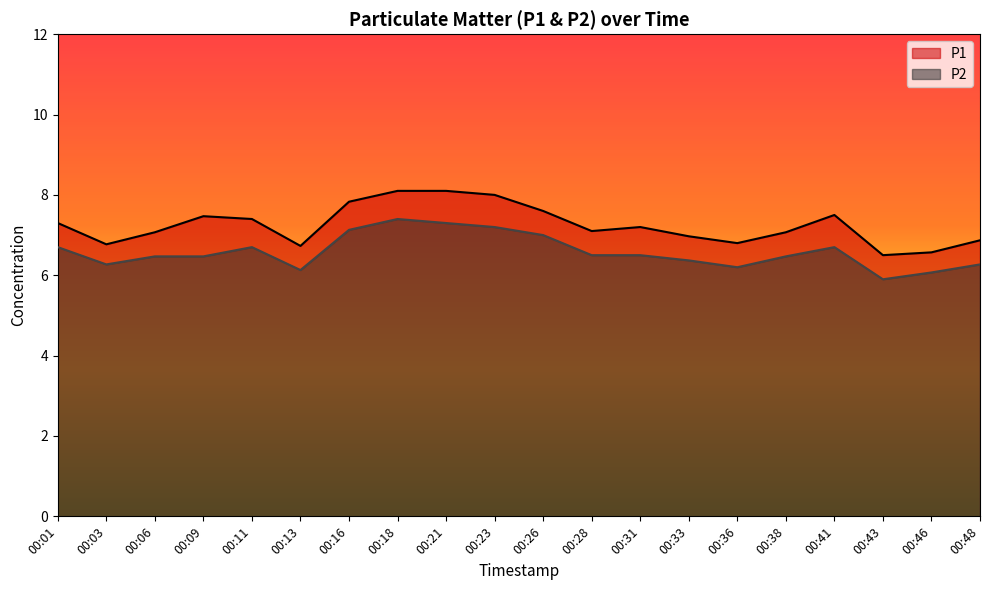

Where does the P2 series first go above 6?

00:01